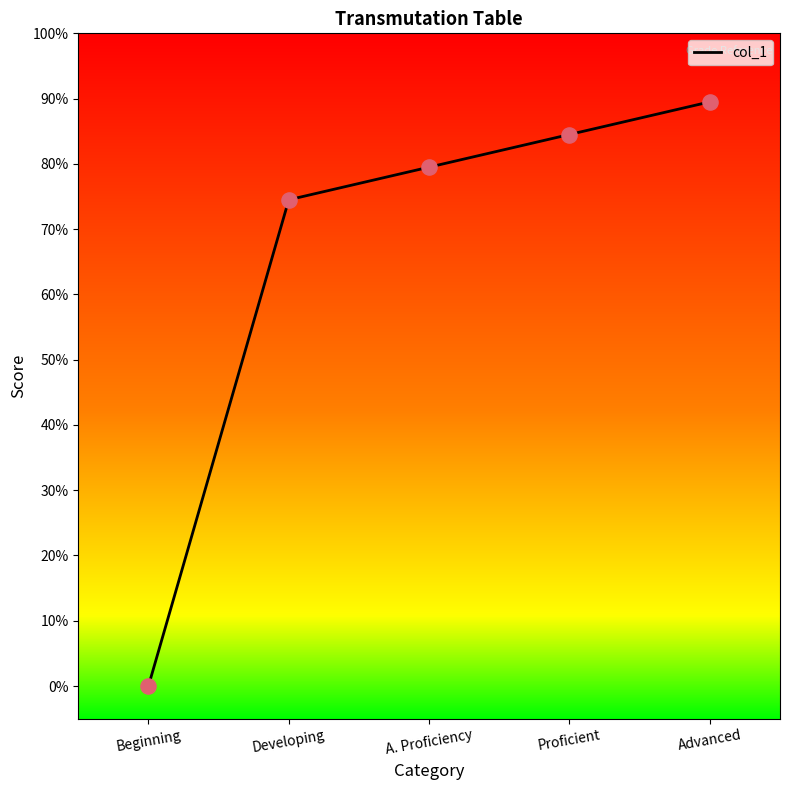

What is the ratio of the value at Advanced to the value at A. Proficiency?

1.1